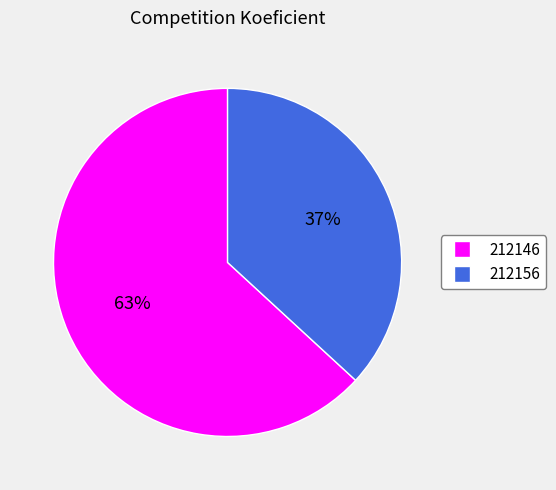

Approximately how many times larger is the value at 212156 compared to 212146?

0.6